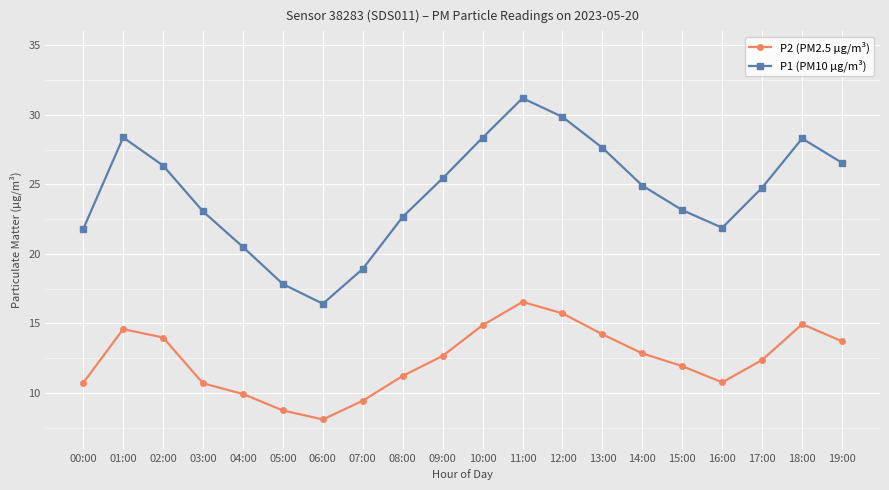

True or false: P2 (PM2.5 µg/m³) and P1 (PM10 µg/m³) intersect in this chart.

False